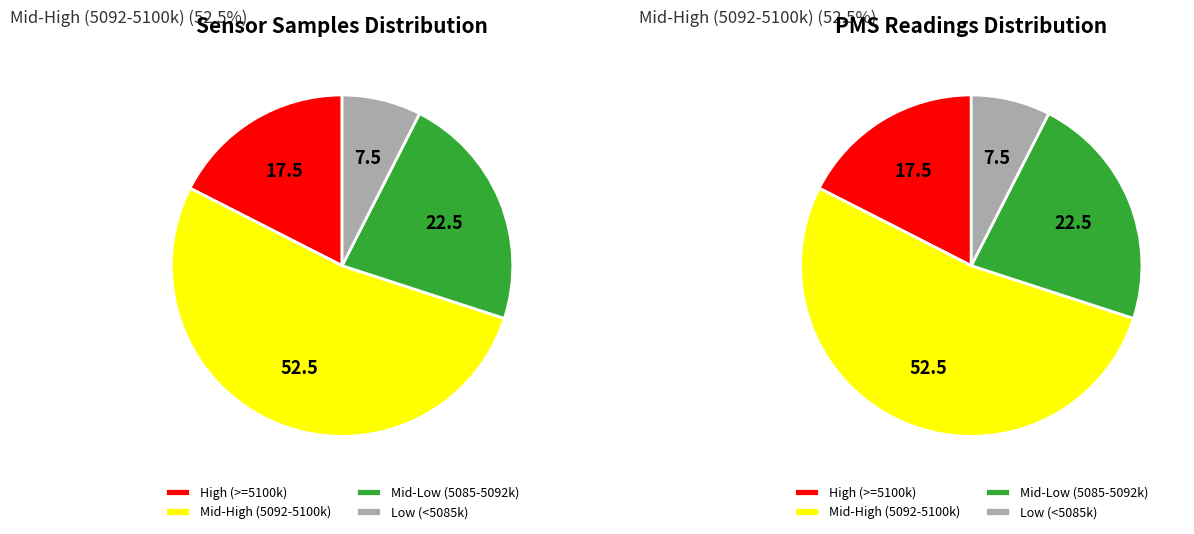

Does 27 account for over 50% of the chart?

No